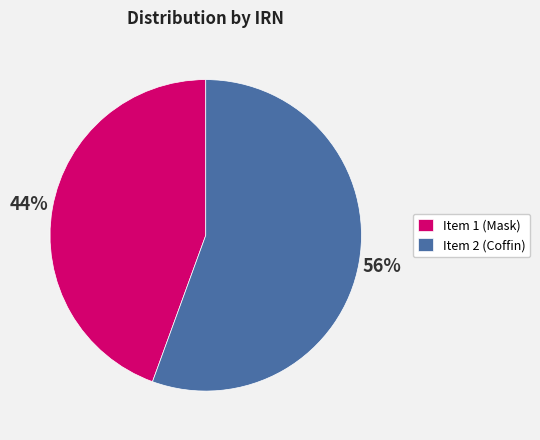

How many slices are in this pie chart?

2